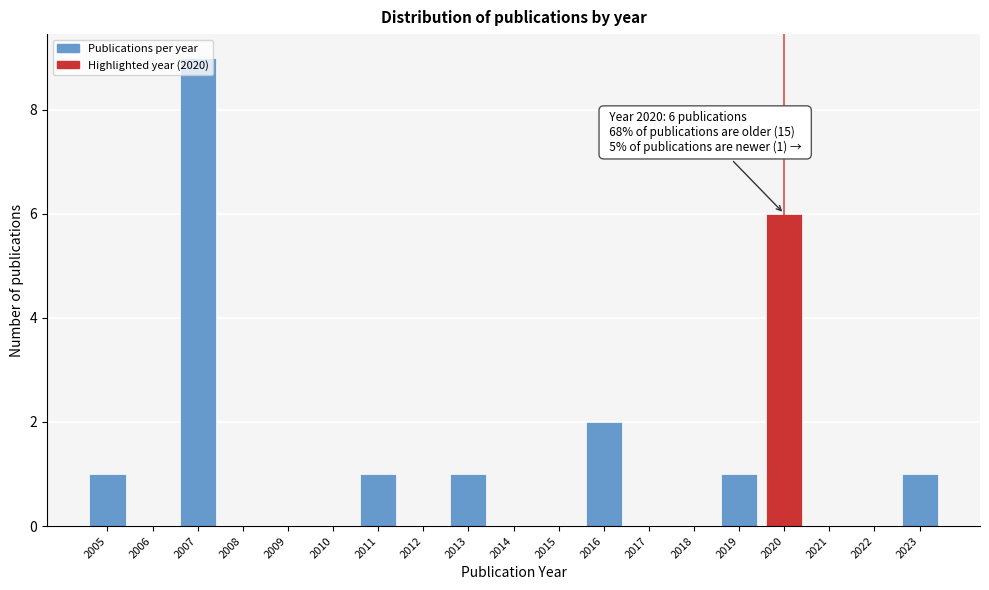

Which range on the x-axis has the tallest bar?

2006.5 to 2007.5